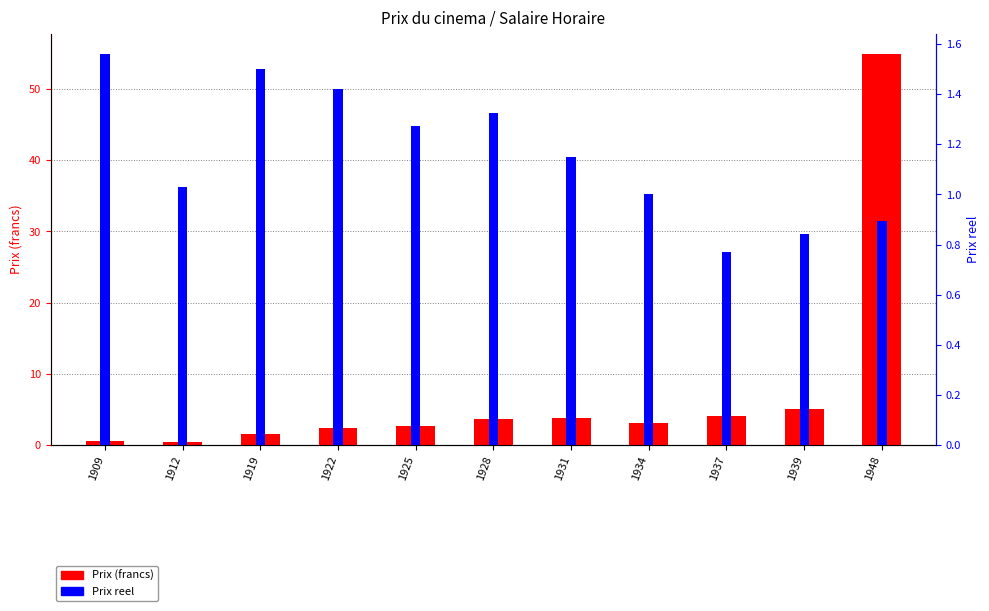

What is the minimum value shown in the chart?

0.3